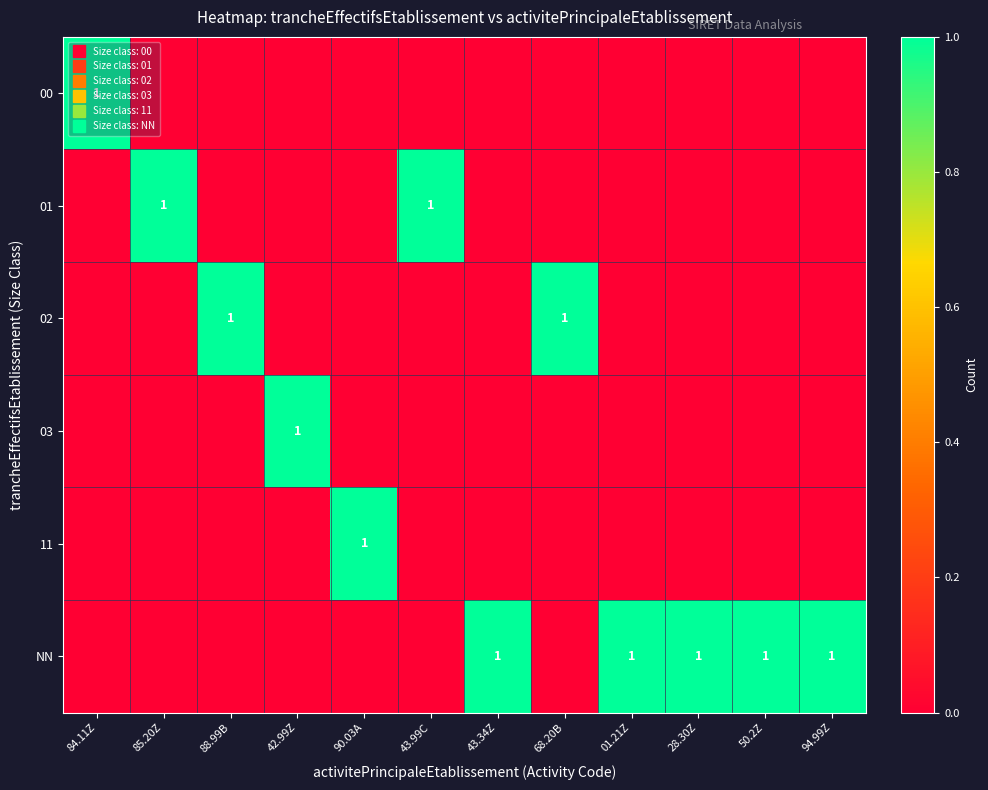

What is the sum of all 03 values?

1